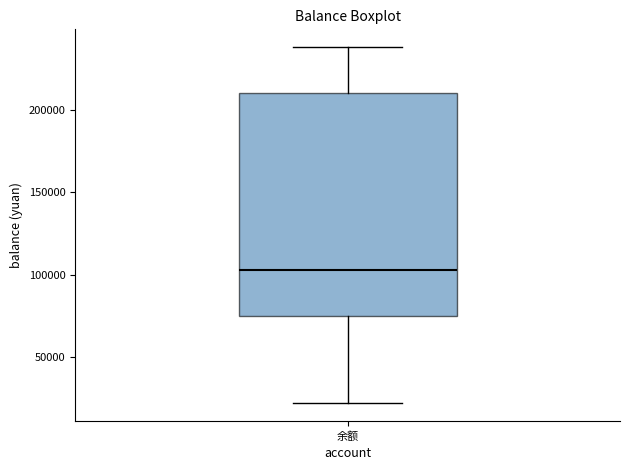

Read this box plot against the y-axis: the position of the median line, the range covered by the box, and the ends of both whiskers. The values are not printed on the chart, so give them approximately, as read against the axis.

median 105000, box 75000 to 210000, whiskers 20000 to 240000